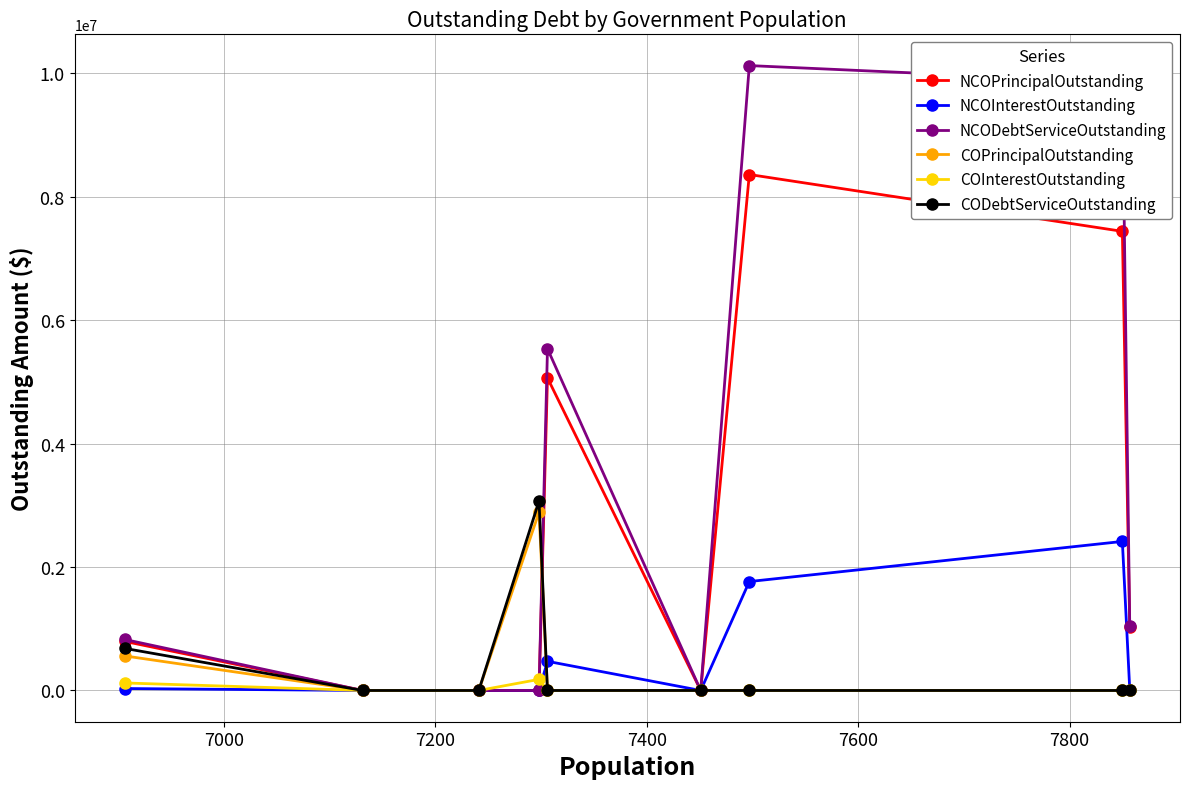

Which series has the widest spread of values?

NCODebtServiceOutstanding